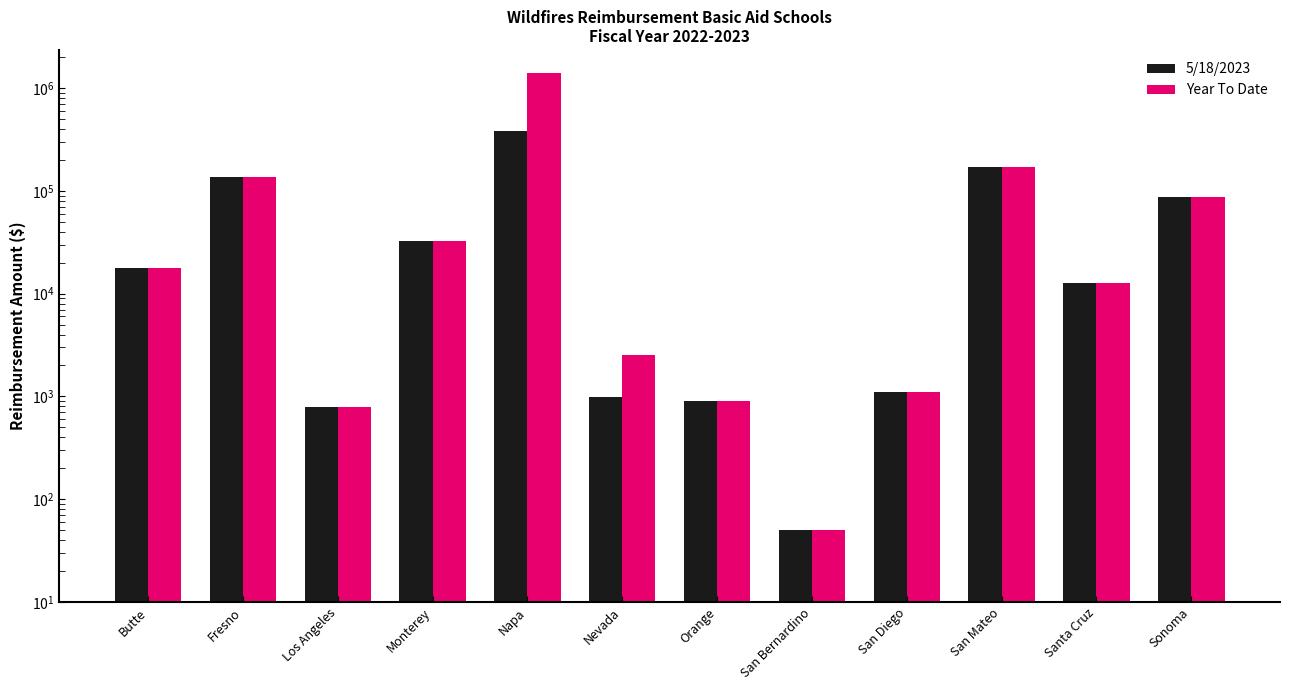

What are all the series names shown in the legend?

5/18/2023, Year To Date